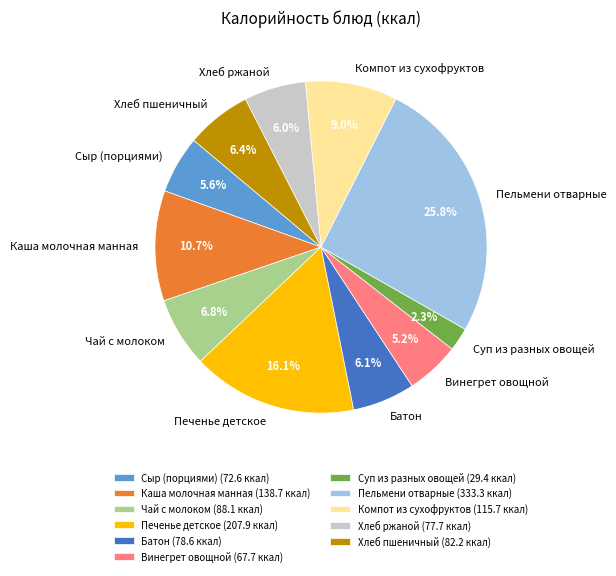

Which has a higher value, Хлеб пшеничный or Каша молочная манная?

Каша молочная манная